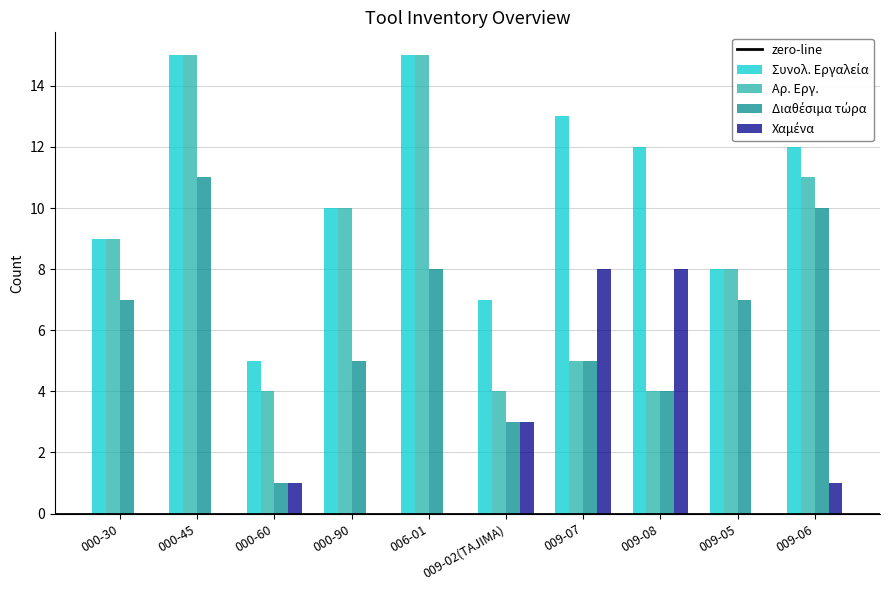

At which category is the sum across all series the highest?

000-45